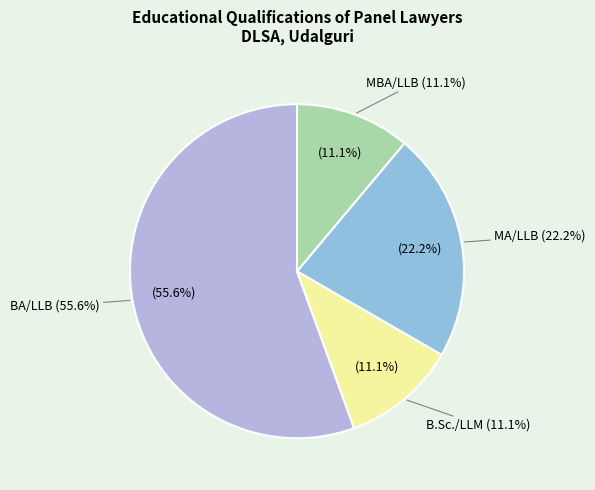

Approximately how many times larger is the value at B.Sc./LLM compared to MBA/LLB?

1.0